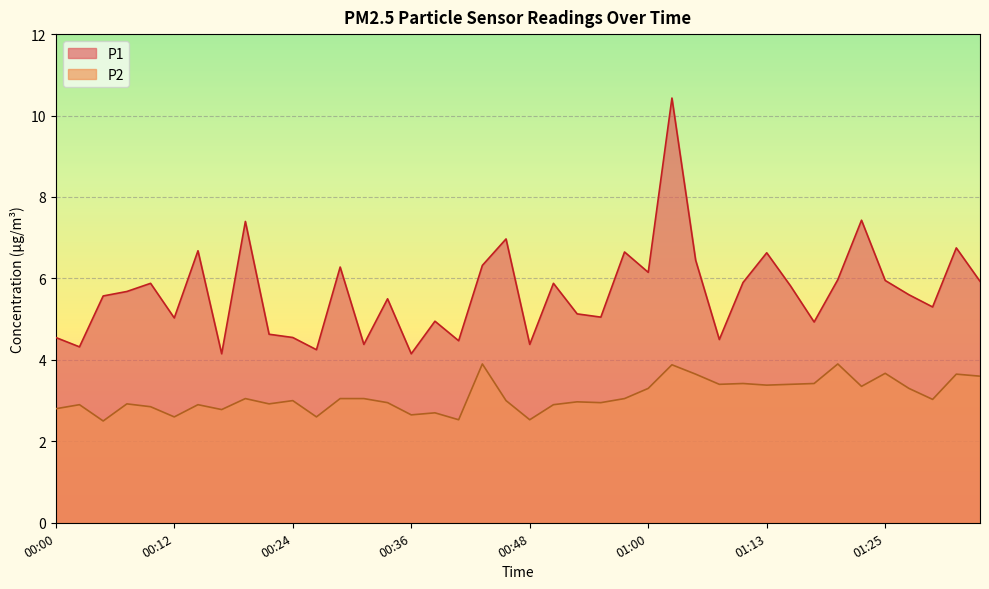

How many data points in P1 are less than 5?

13